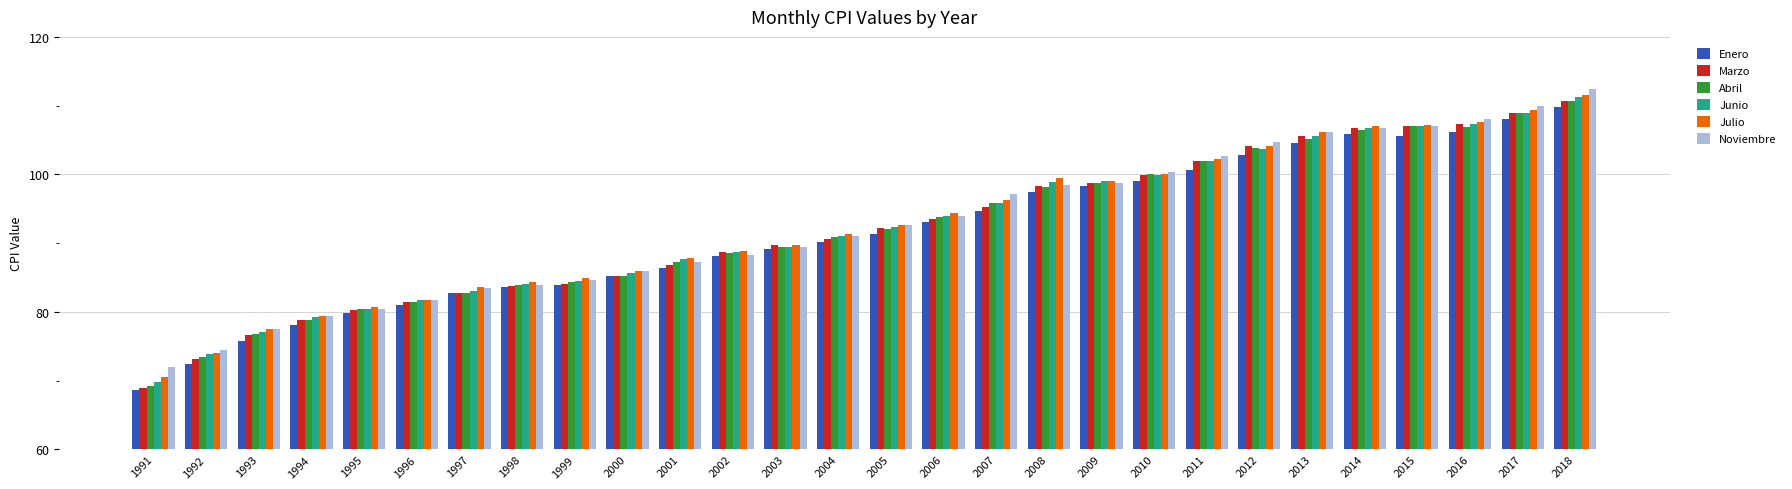

Is it true that Noviembre equals 156.1 at 2017?

False